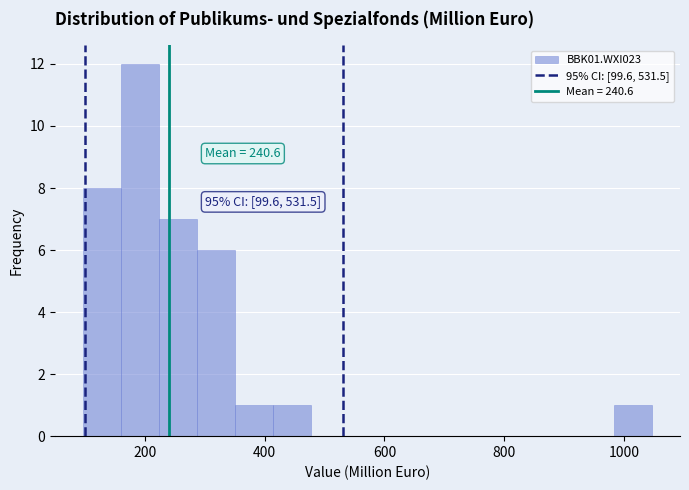

Read against the x-axis, roughly where is the centre of the tallest bar?

200